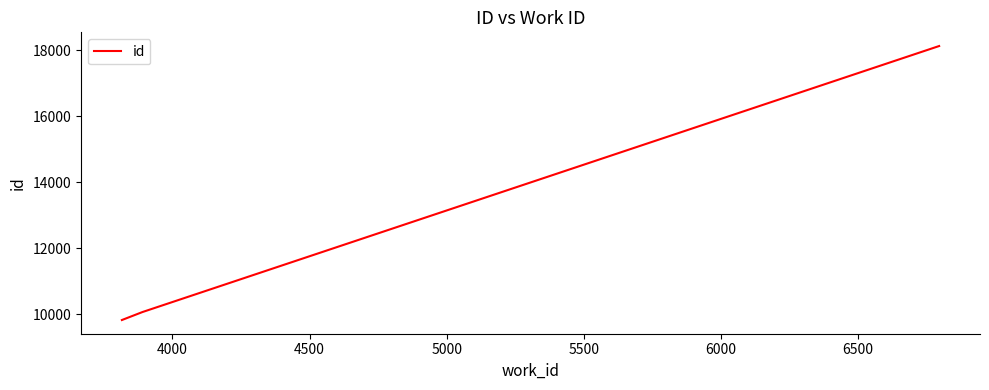

Count the number of categories in the chart.

3